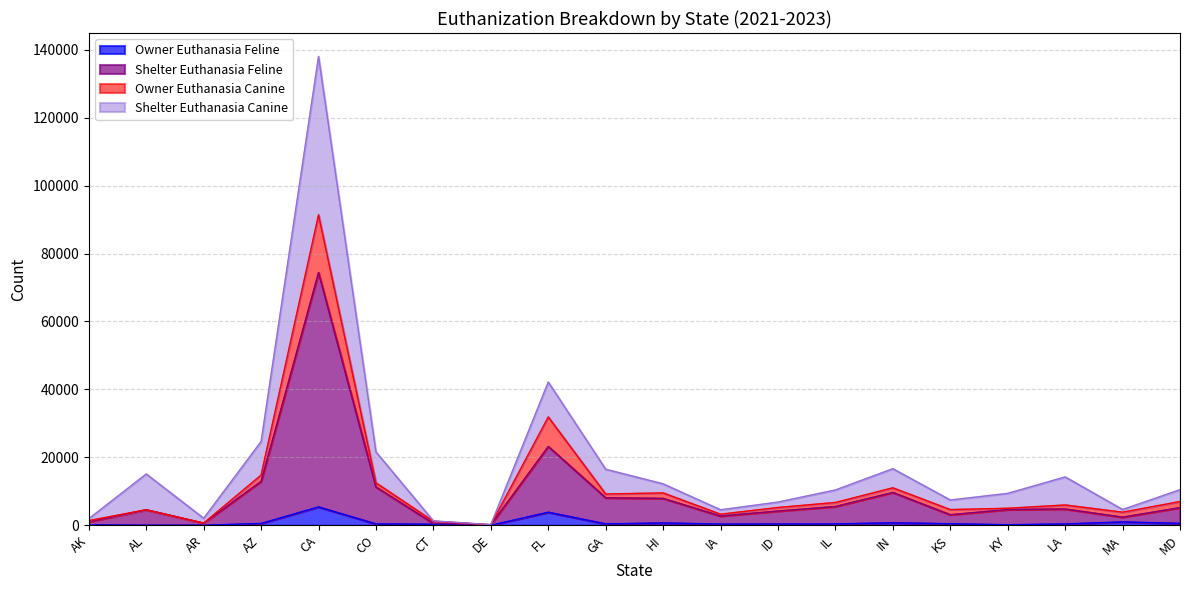

The value of Shelter Euthanasia Canine at KY is 3471. True or false?

False